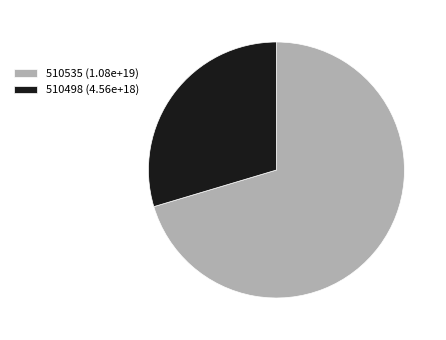

Do 510535 (1.08e+19) and 510498 (4.56e+18) together represent more than half of the pie?

Yes